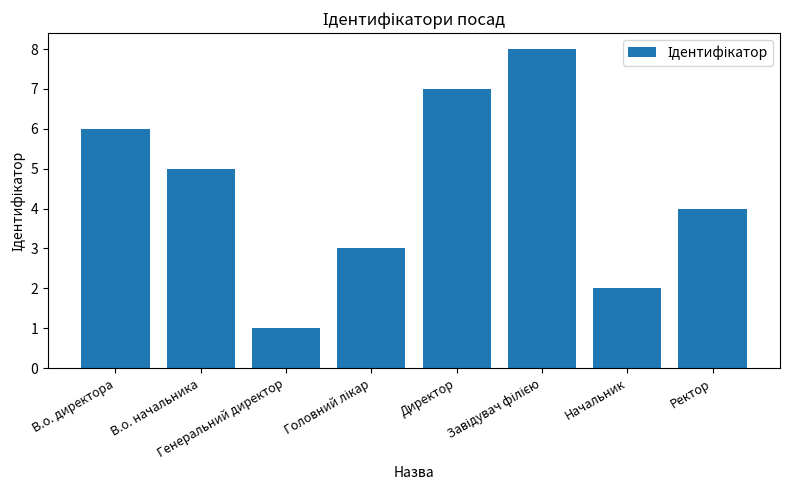

What is the greatest value displayed?

8